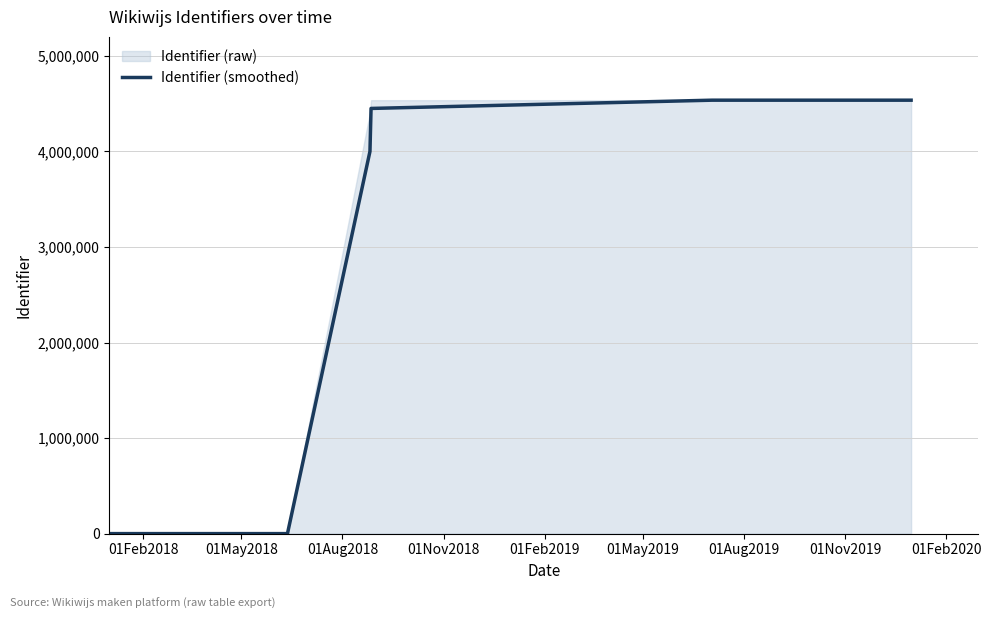

What is the difference between the values at 01Nov2018 and 01May2018?

4450000